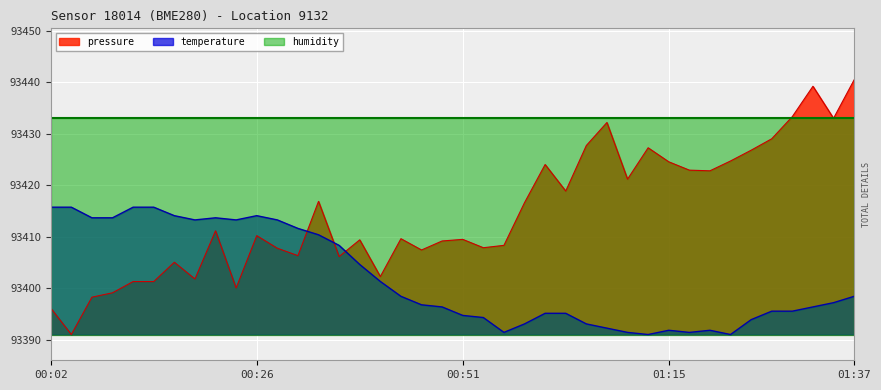

What is the total value across all series at 00:02?

280245.0